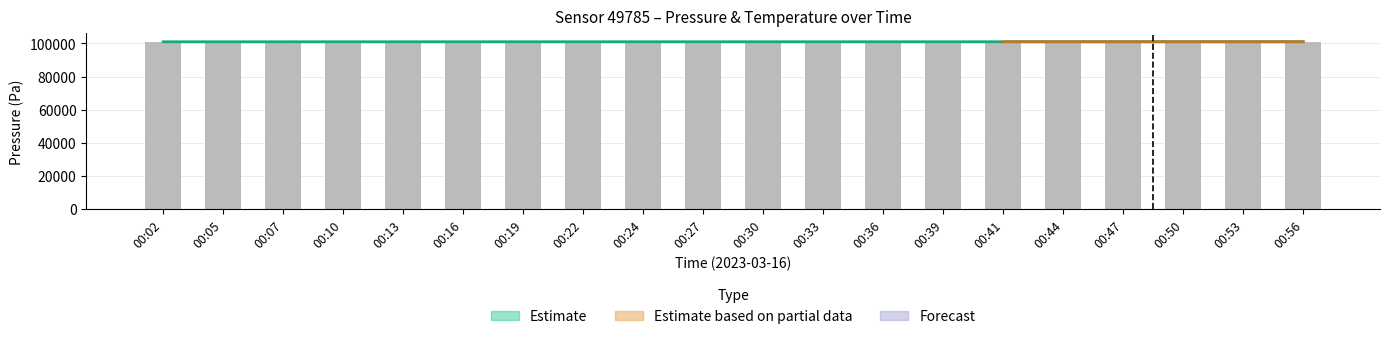

List the labels in order of value, smallest first.

00:02, 00:07, 00:10, 00:05, 00:13, 00:16, 00:44, 00:39, 00:36, 00:19, 00:47, 00:41, 00:33, 00:53, 00:24, 00:22, 00:30, 00:56, 00:27, 00:50